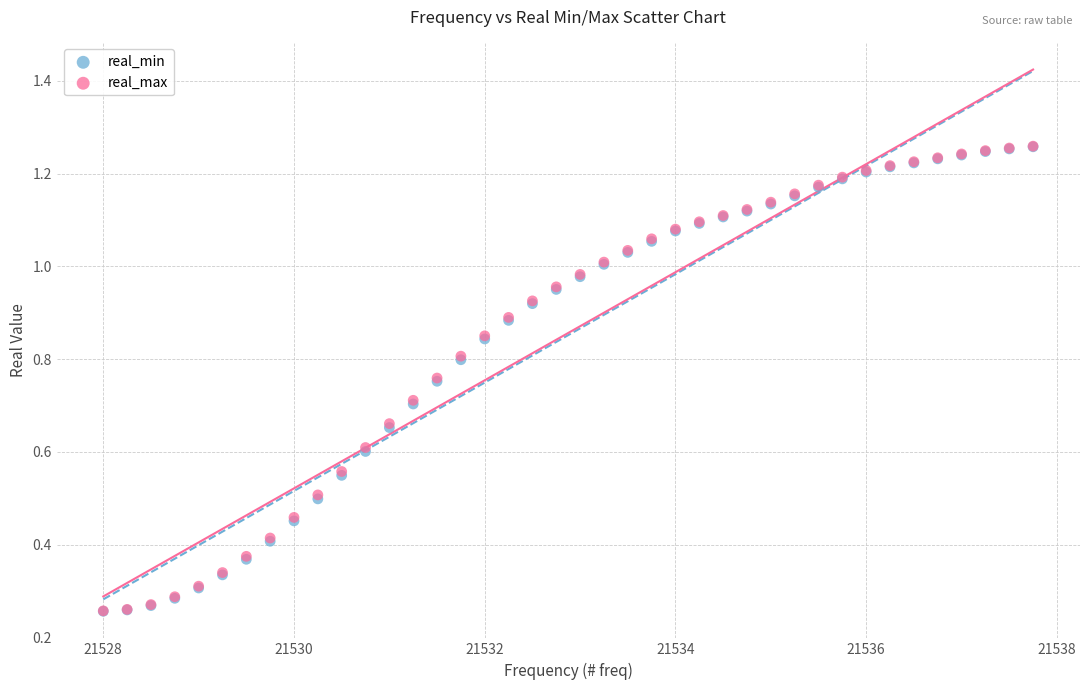

What are all the series names shown in the legend?

real_min, real_max